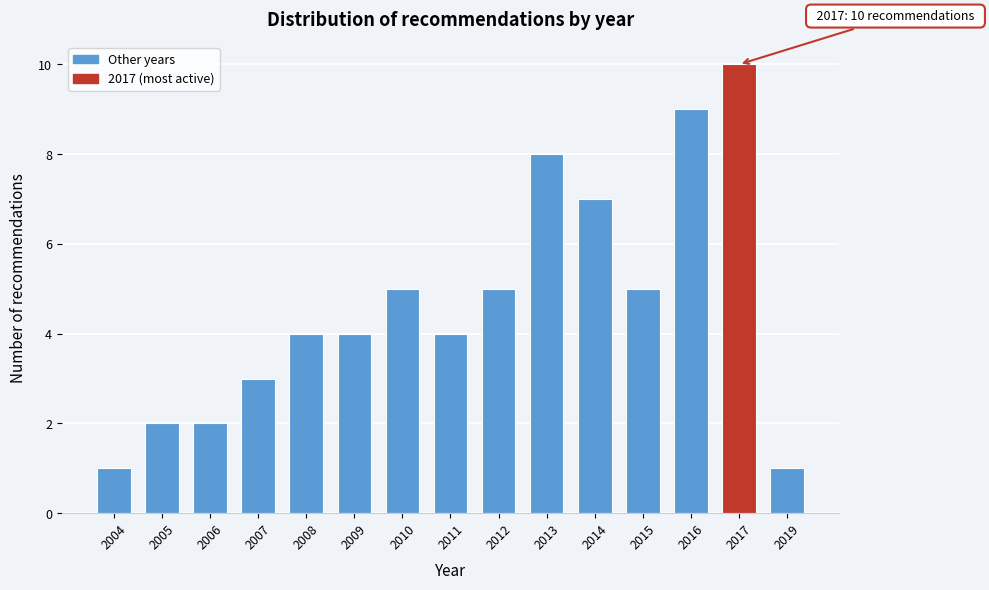

Reading right to left, extract all data points from this chart.

1	10	9	5	7	8	5	4	5	4	4	3	2	2	1